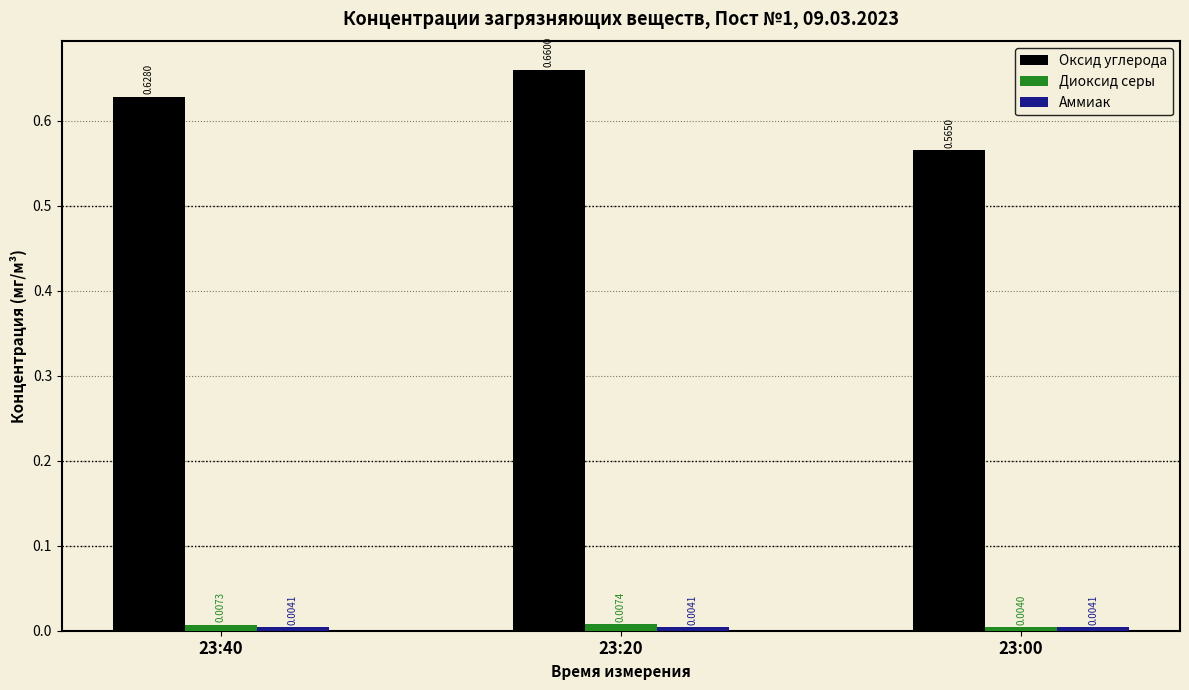

Between 23:40 and 23:00, which series saw the biggest shift?

Оксид углерода